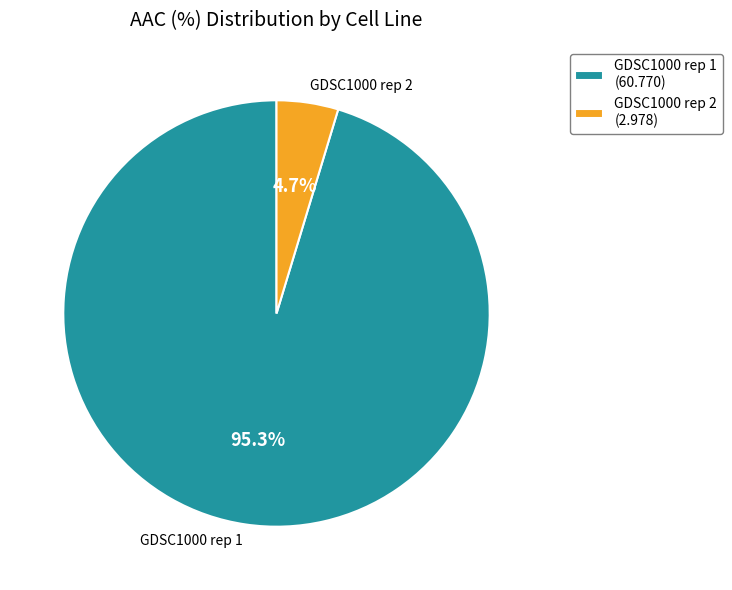

Combined, what portion of the pie is GDSC1000 rep 2 and GDSC1000 rep 1?

100.0%